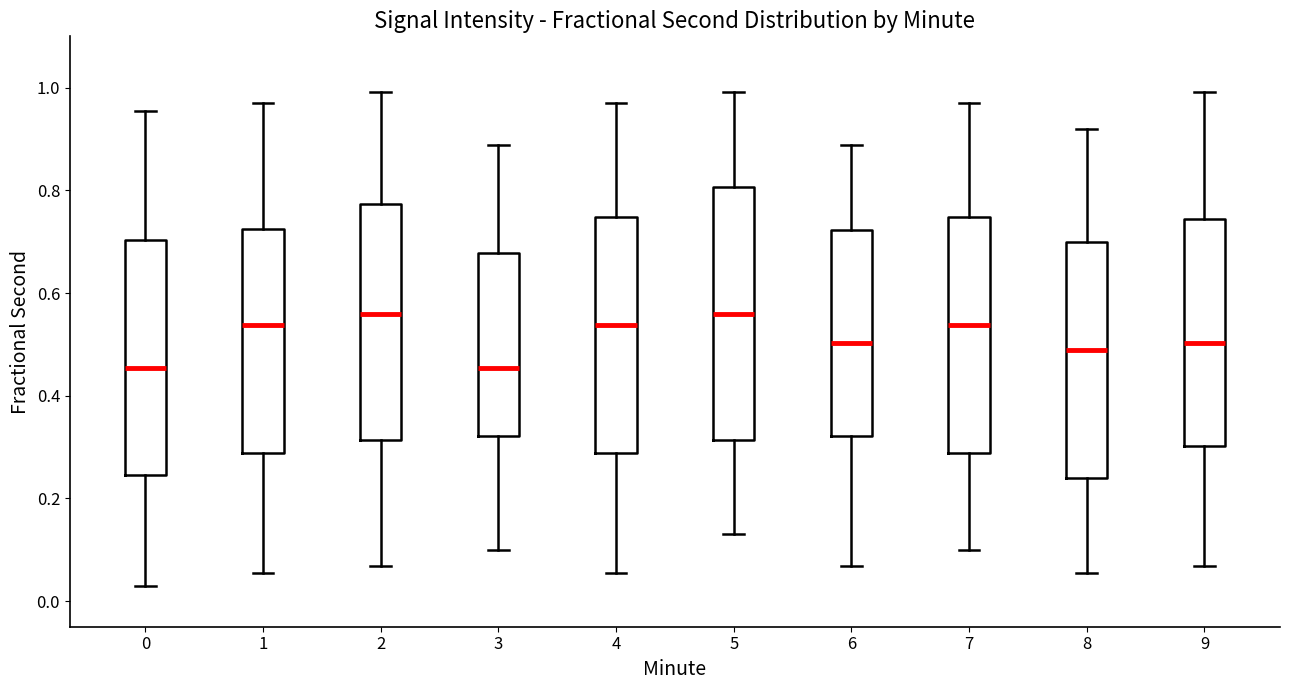

Which box is the tallest, from its lower edge to its upper edge?

5